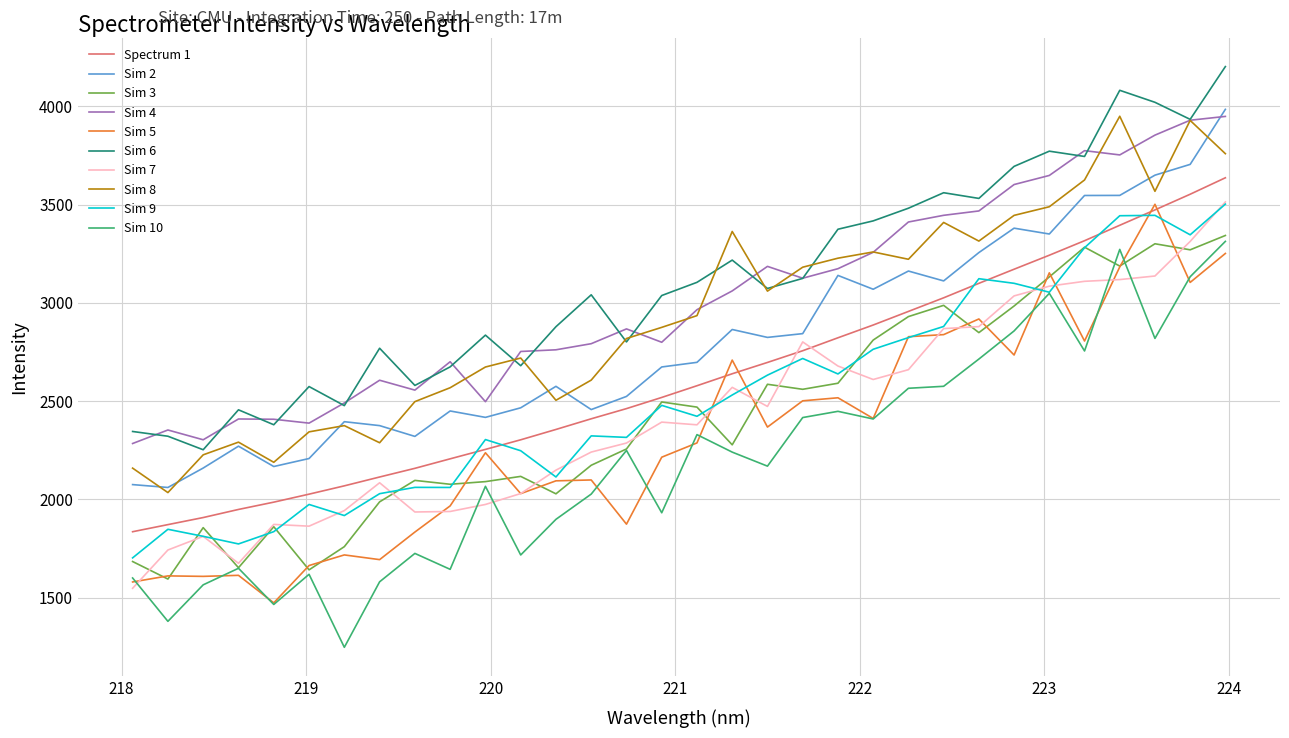

What is the greatest value displayed?

4202.2